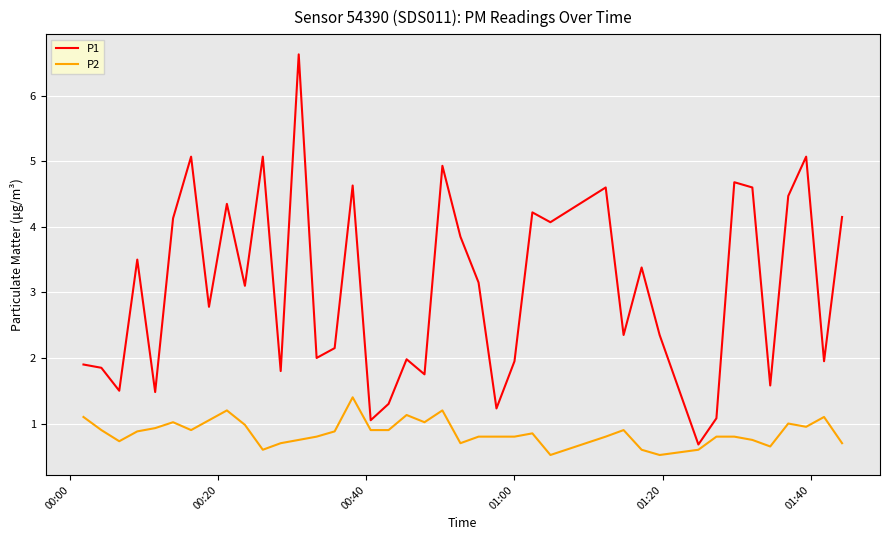

Which series has the largest total across all categories?

P1